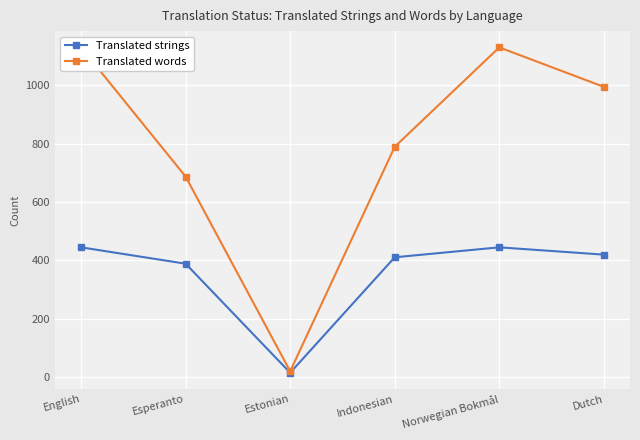

What is the label of the 6th point from the right?

English